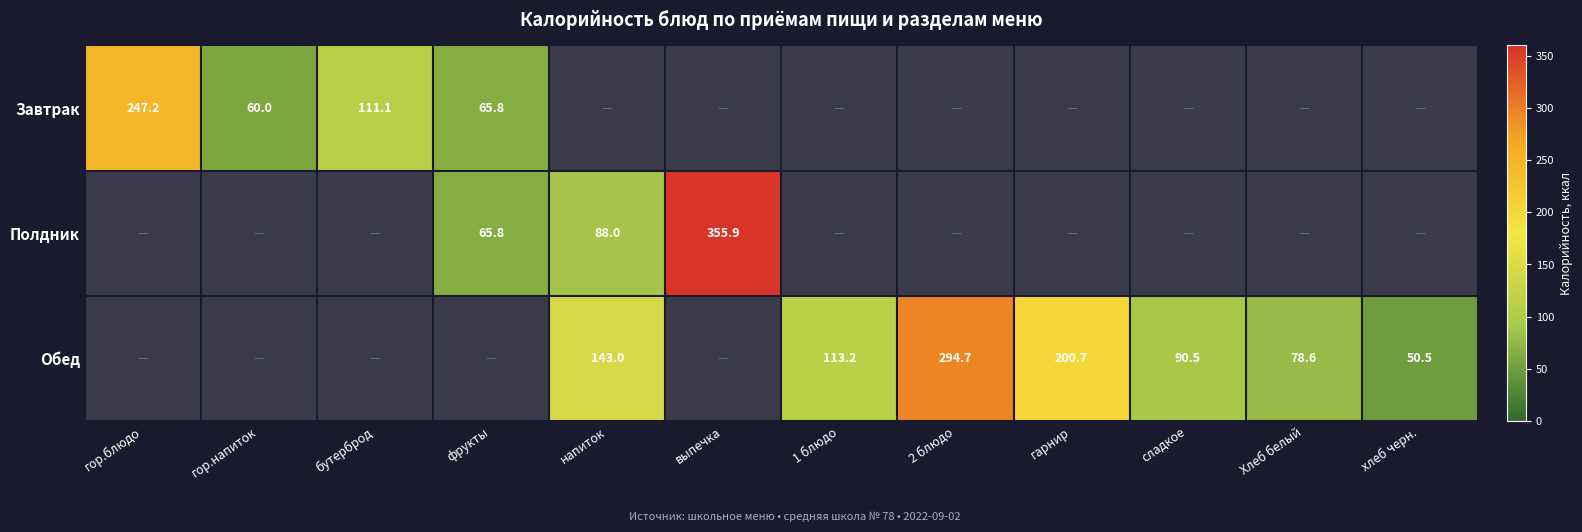

The value of Обед at сладкое is 32.5. True or false?

False